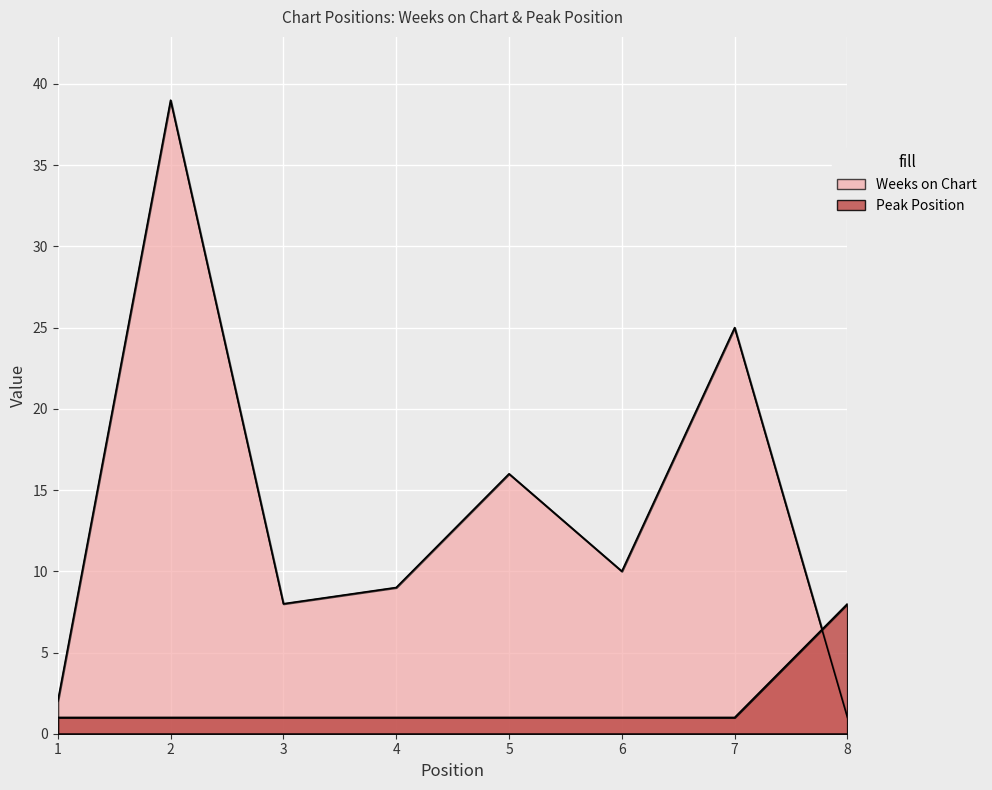

Where is Peak Position nearest to the value 4?

1